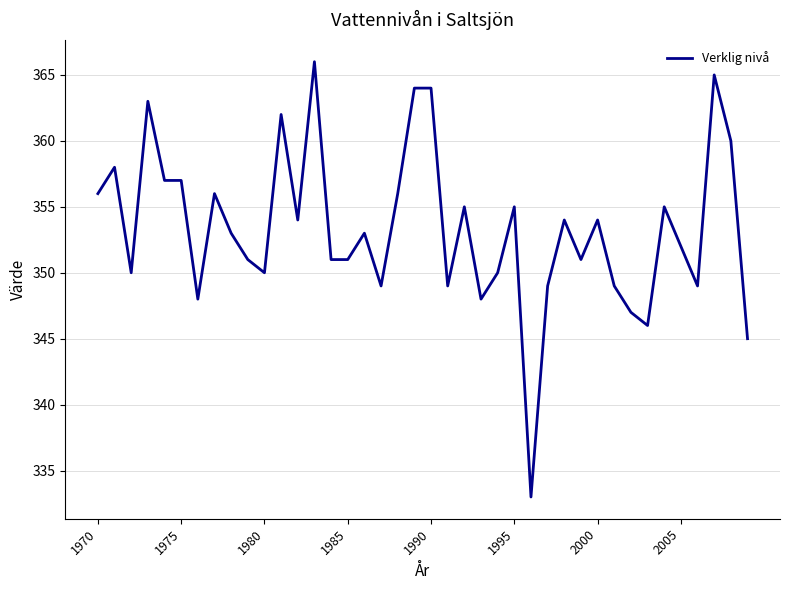

Count the number of categories in the chart.

40